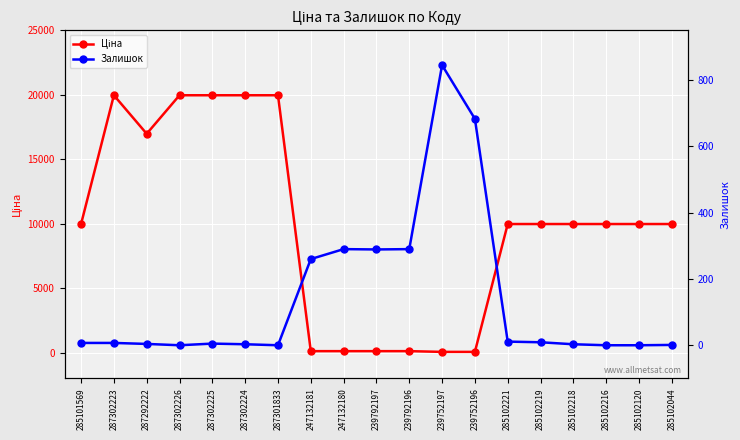

At how many categories does at least one series exceed 13651?

6